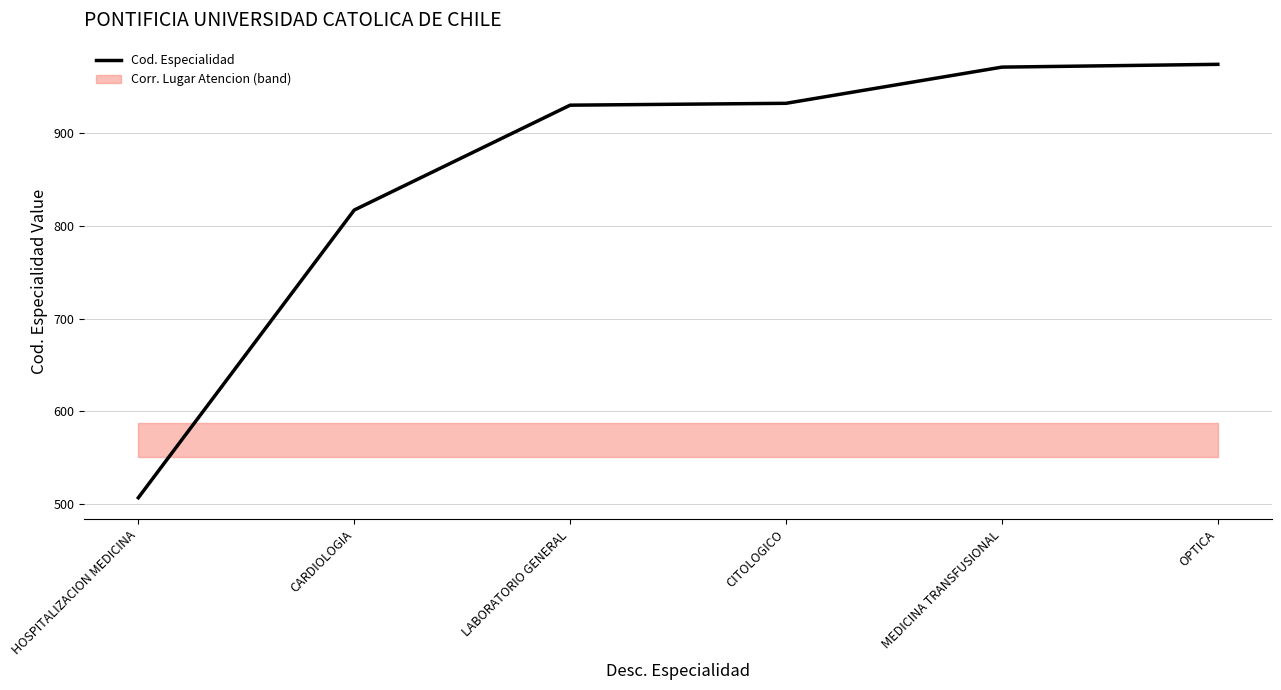

What is the average value?

855